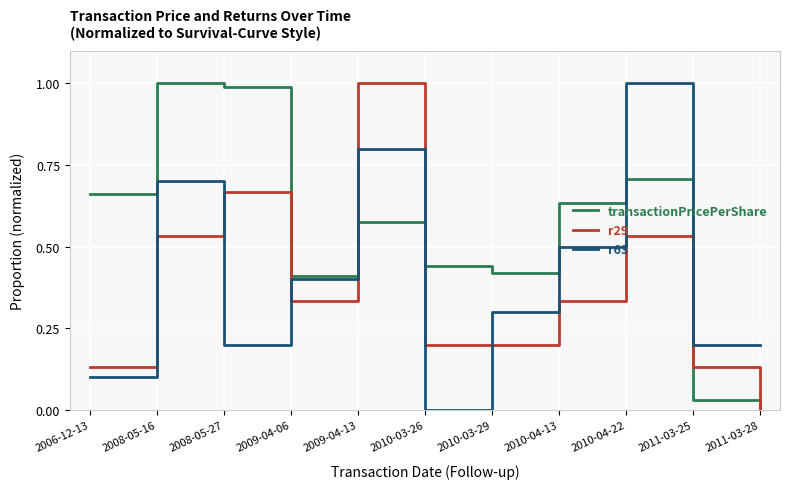

The value of transactionPricePerShare at 2008-05-27 is 1.5. True or false?

False